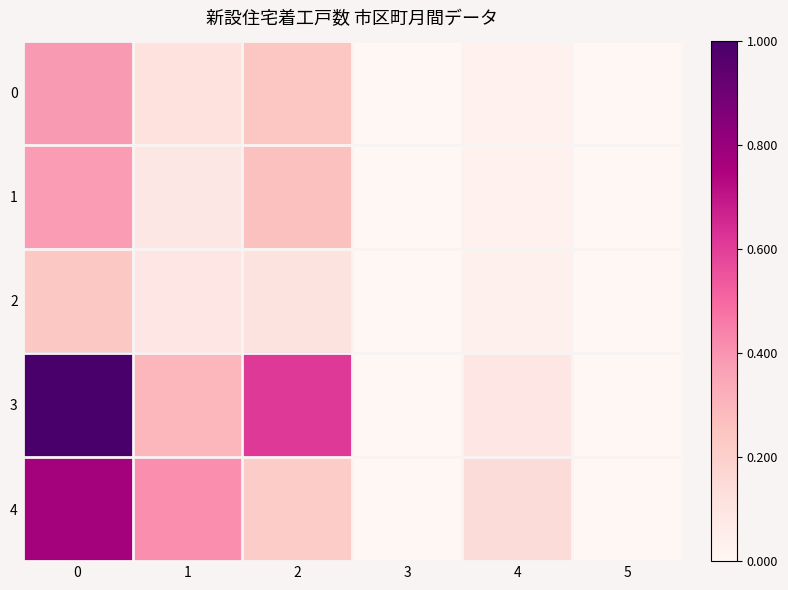

What is the greatest value displayed?

1.0